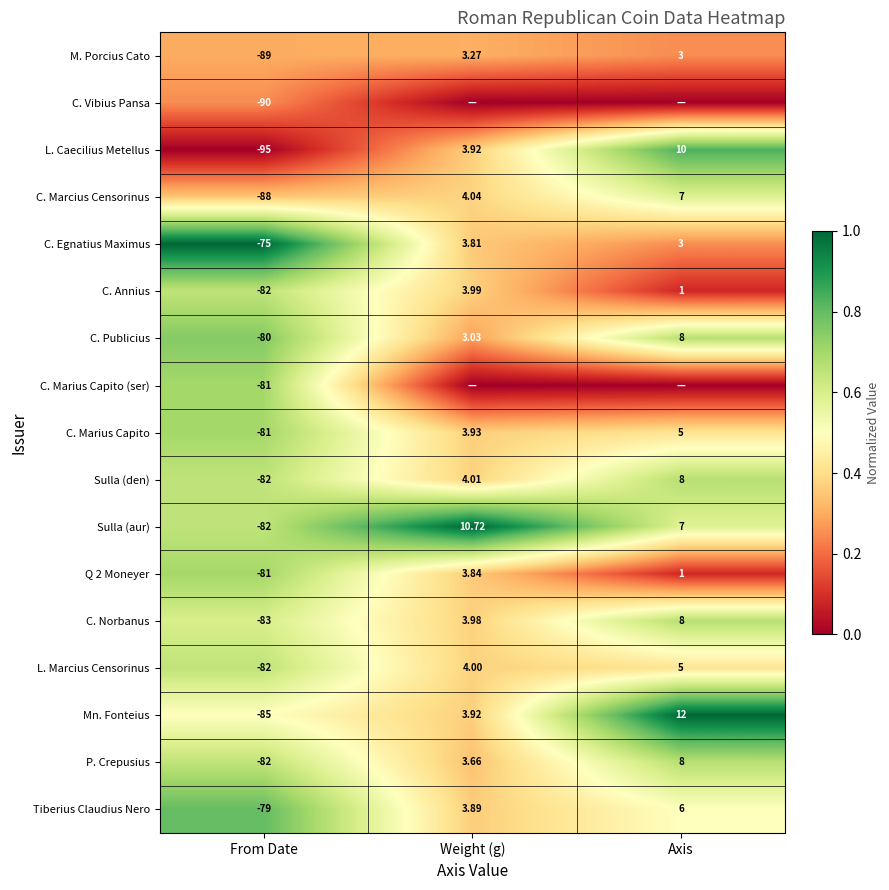

Rank the categories by M. Porcius Cato value from lowest to highest.

From Date, Axis, Weight (g)